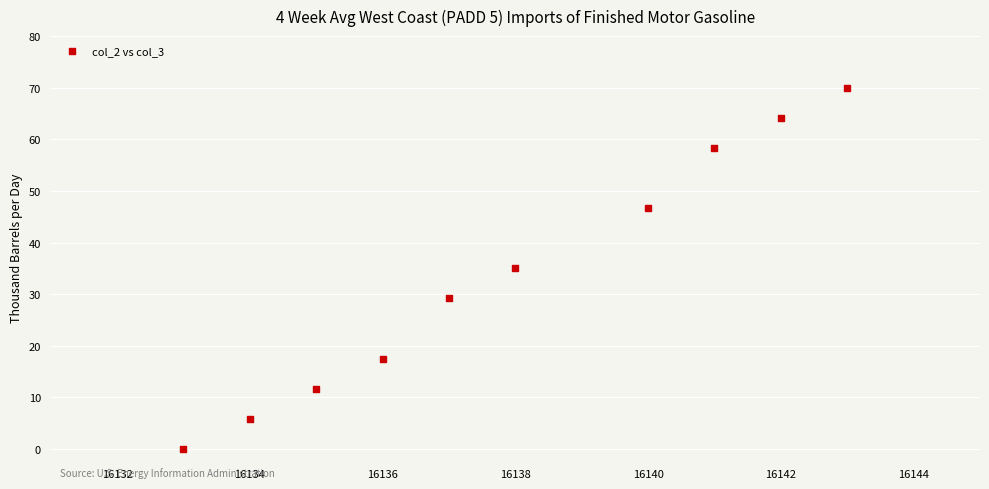

What is the average Y value?

33.8